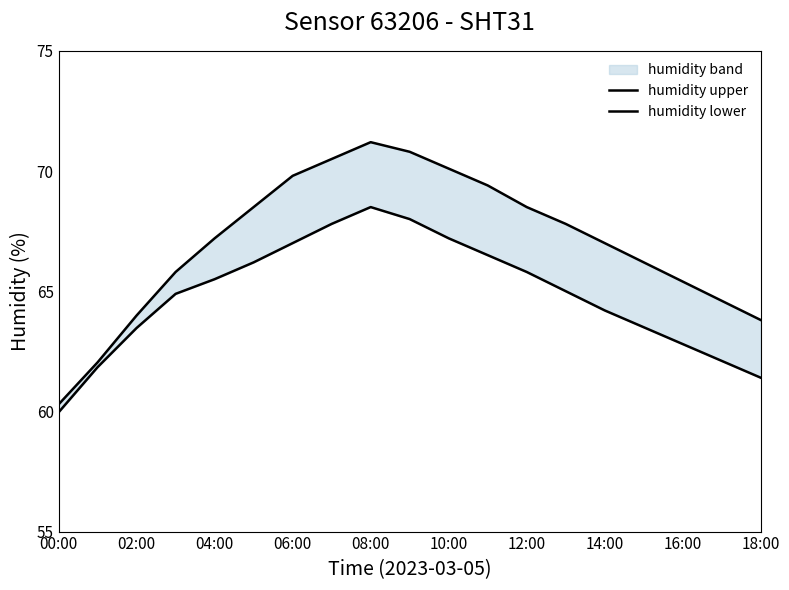

Is it true that humidity upper equals 111.0 at 18:00?

False